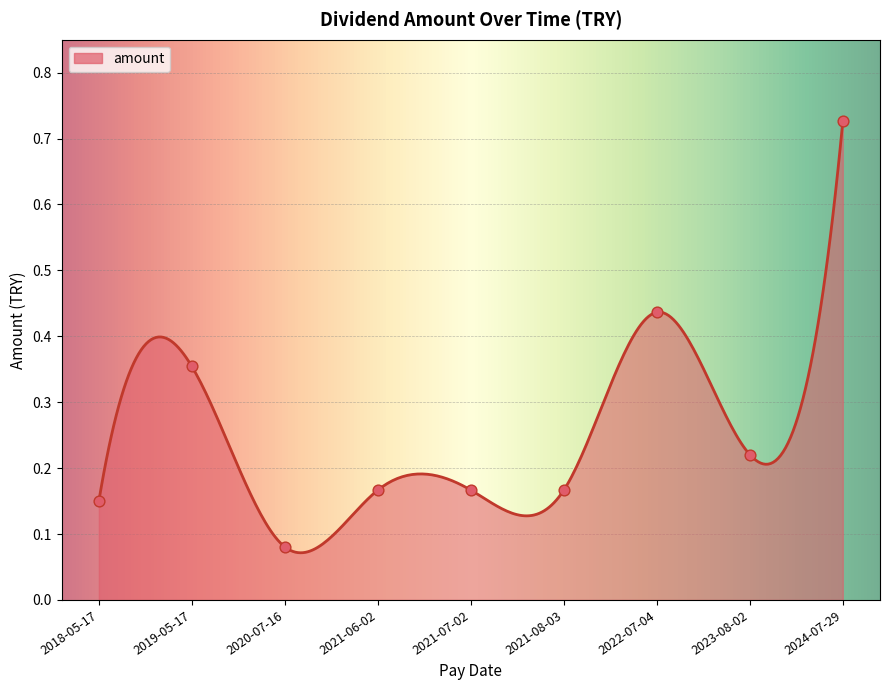

Between 2021-06-02 and 2020-07-16, which is larger?

2021-06-02